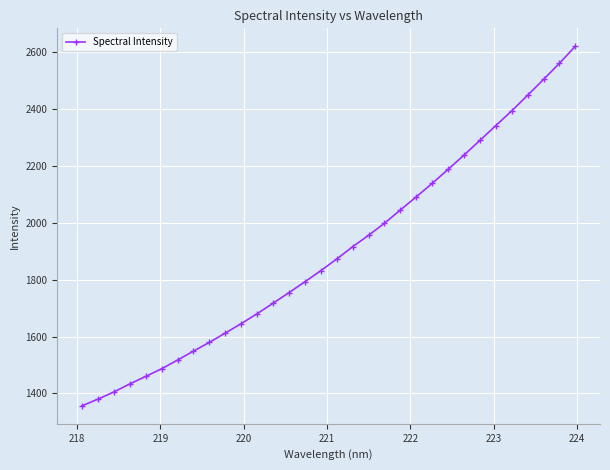

What is the maximum value shown in the chart?

2620.9